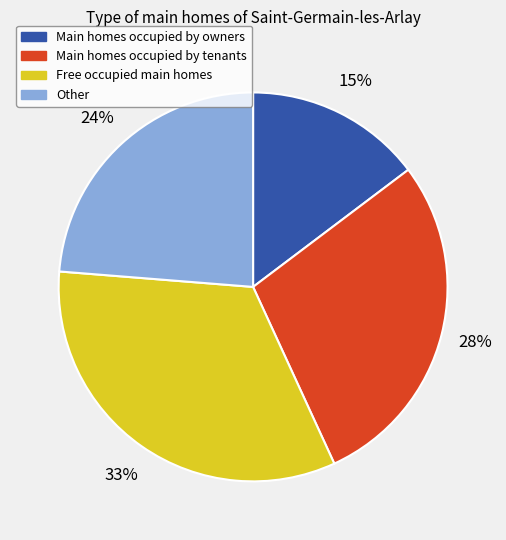

Is there any slice that represents more than half of the pie?

No